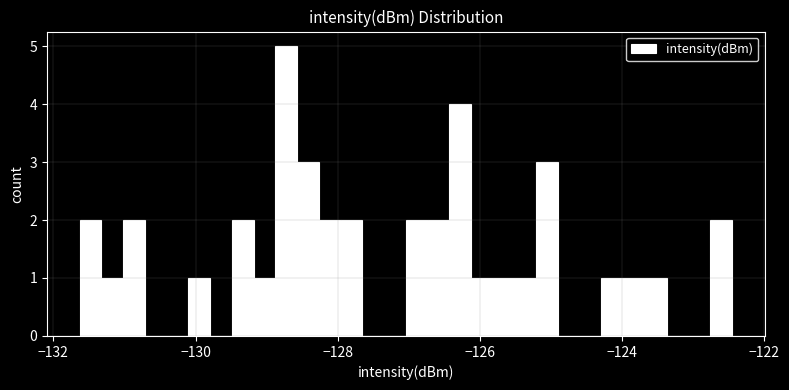

Read against the x-axis, roughly where is the centre of the tallest bar?

-128.8